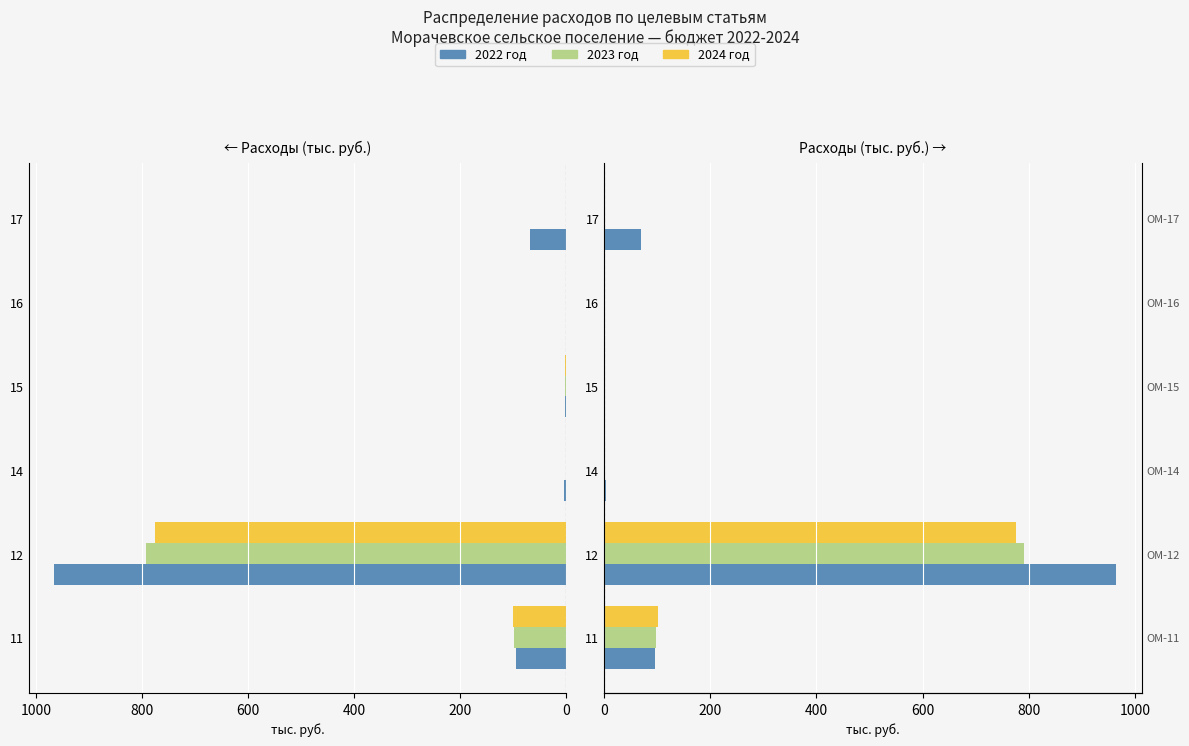

What are all the series names shown in the legend?

2022, 2023, 2024